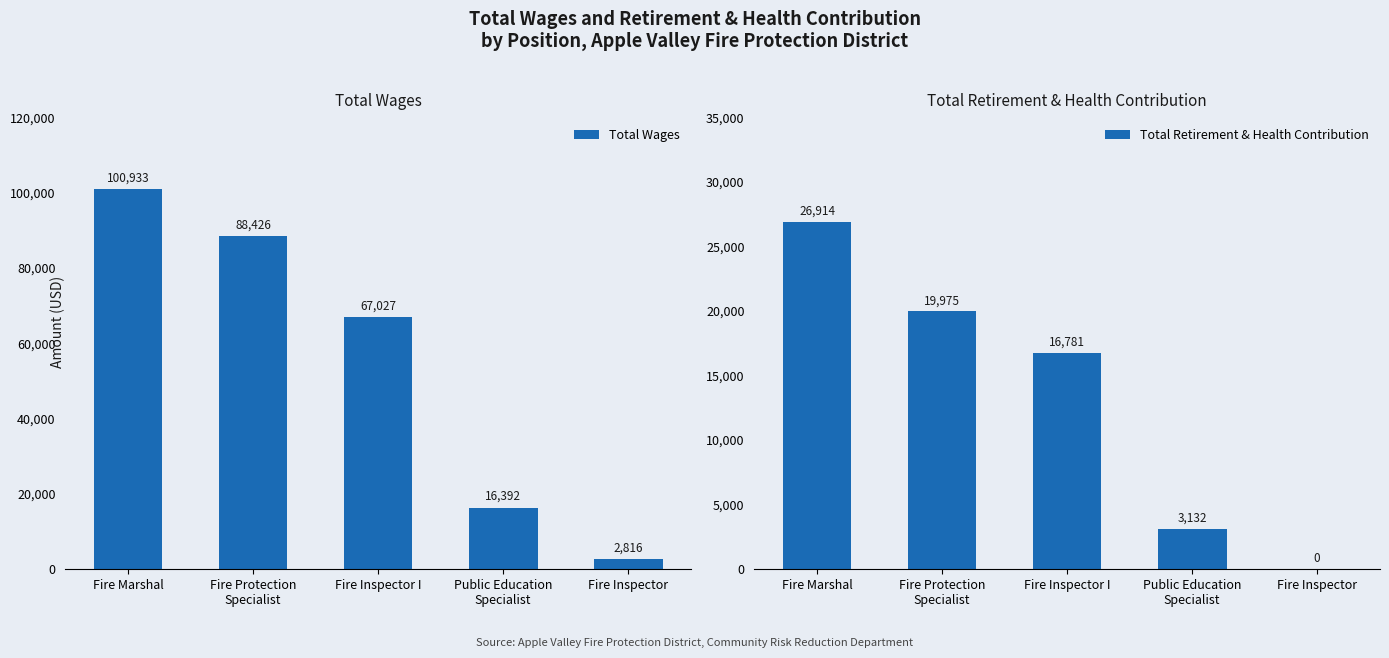

What is the sum of all Total Retirement & Health Contribution values?

66802